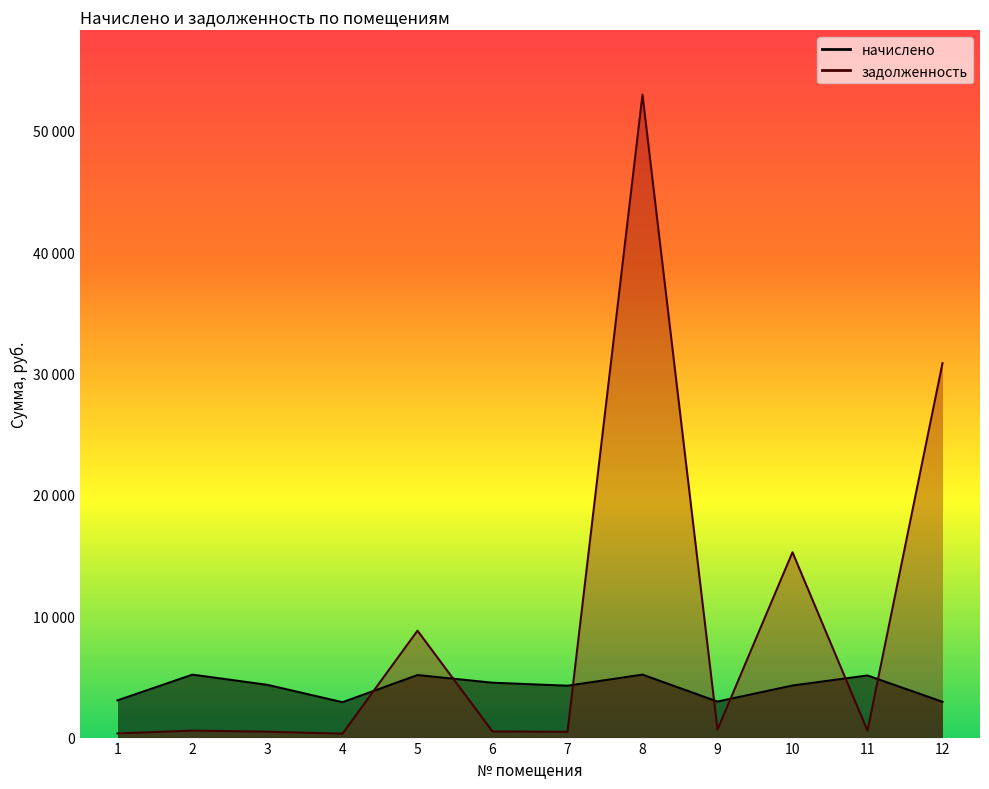

The задолженность series shows 576.4 at 2. True or false?

True